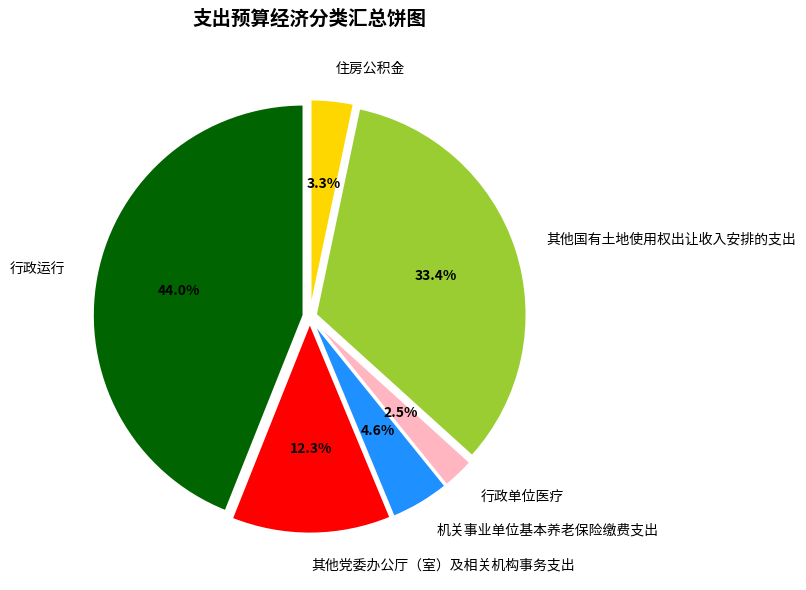

To the nearest percent, what is the average slice percentage?

17%